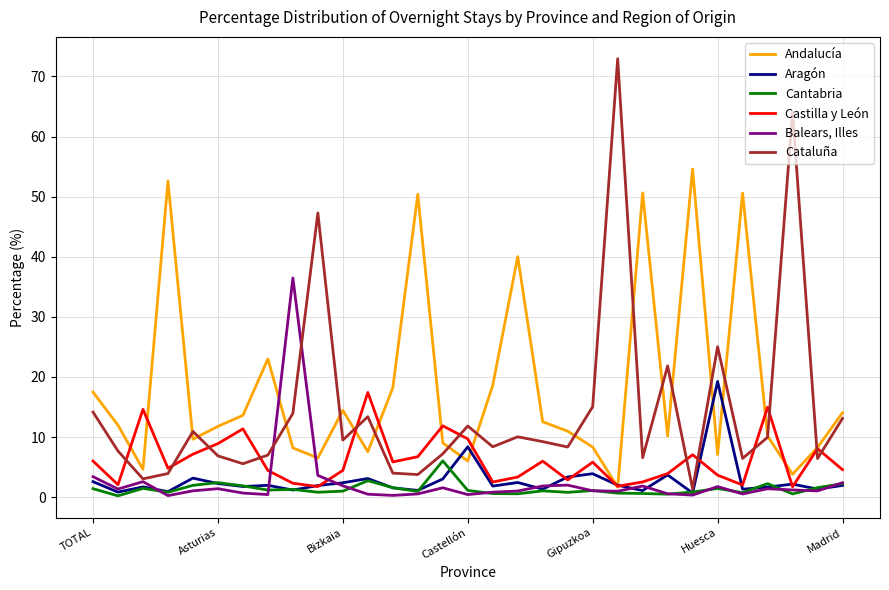

What is the maximum value shown in the chart?

73.0